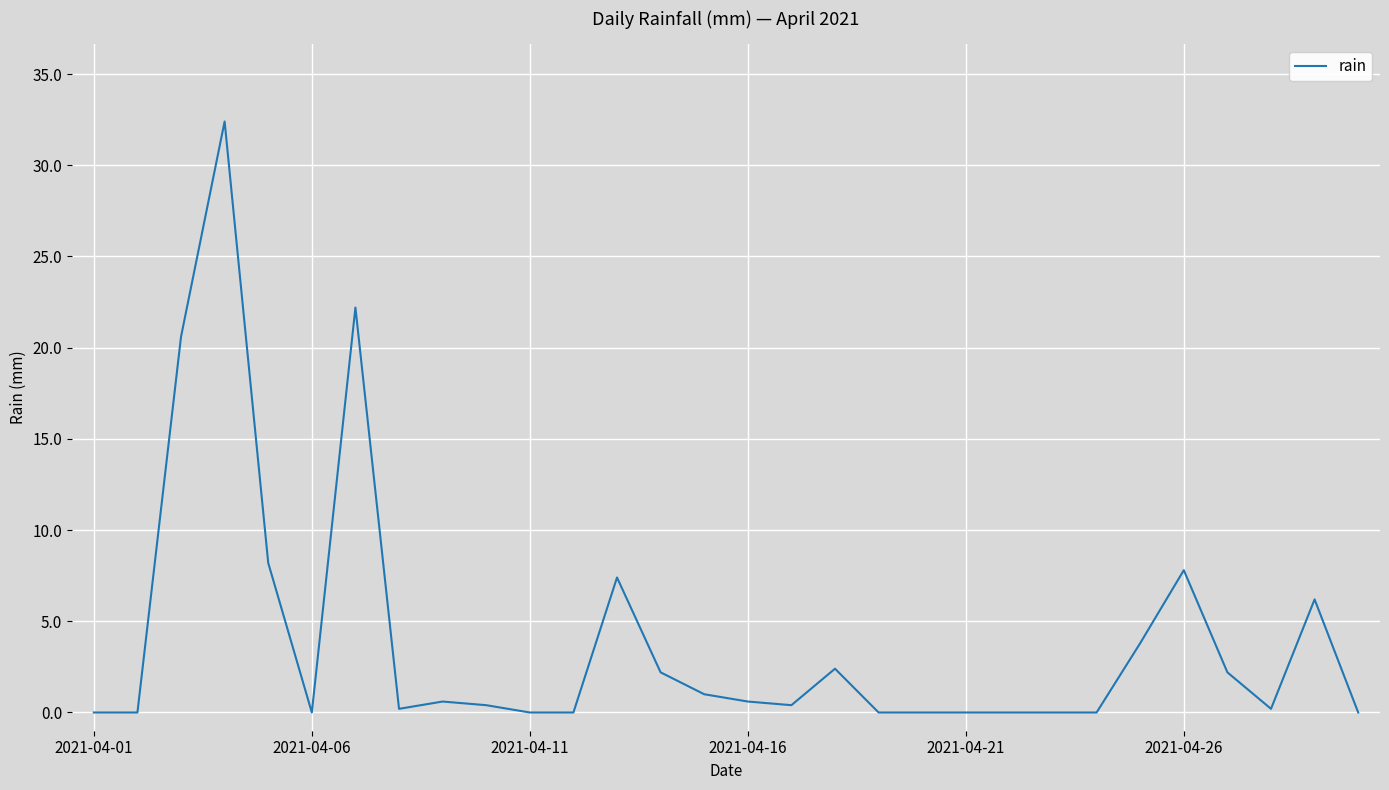

What is the maximum value shown in the chart?

32.4